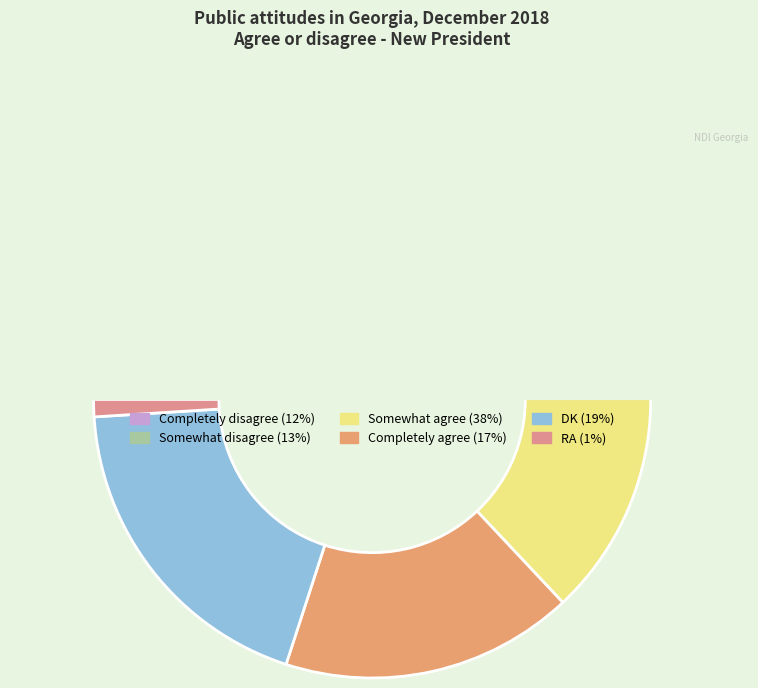

Between Somewhat agree and Completely disagree, which is larger?

Somewhat agree